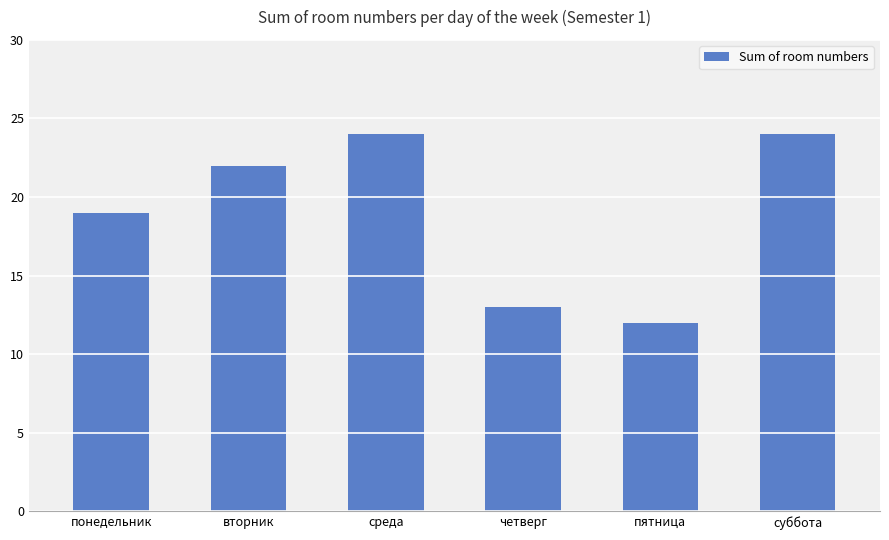

Does the chart contain any negative values?

No